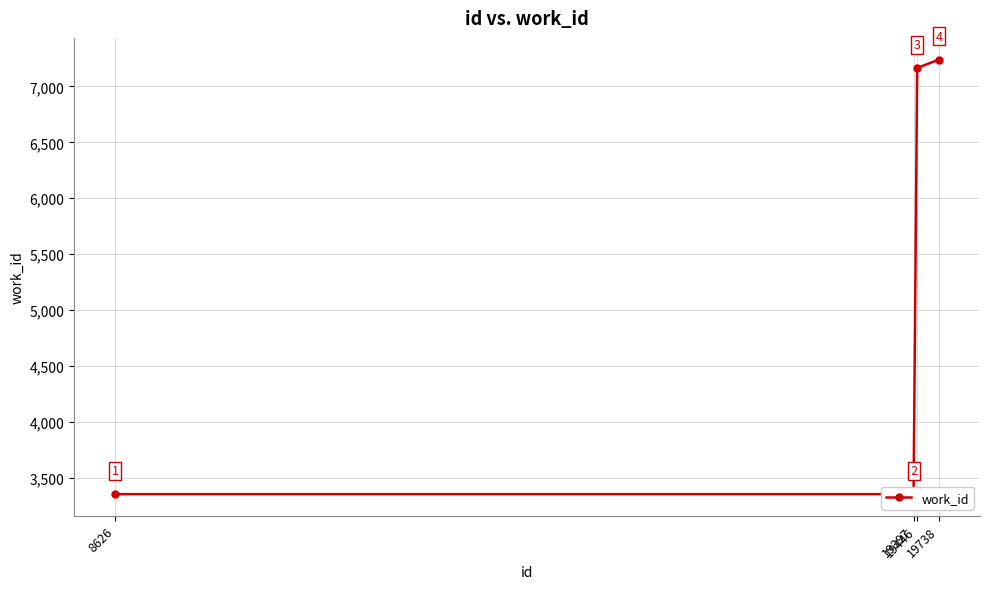

Where is the data nearest to the value 5296?

19446